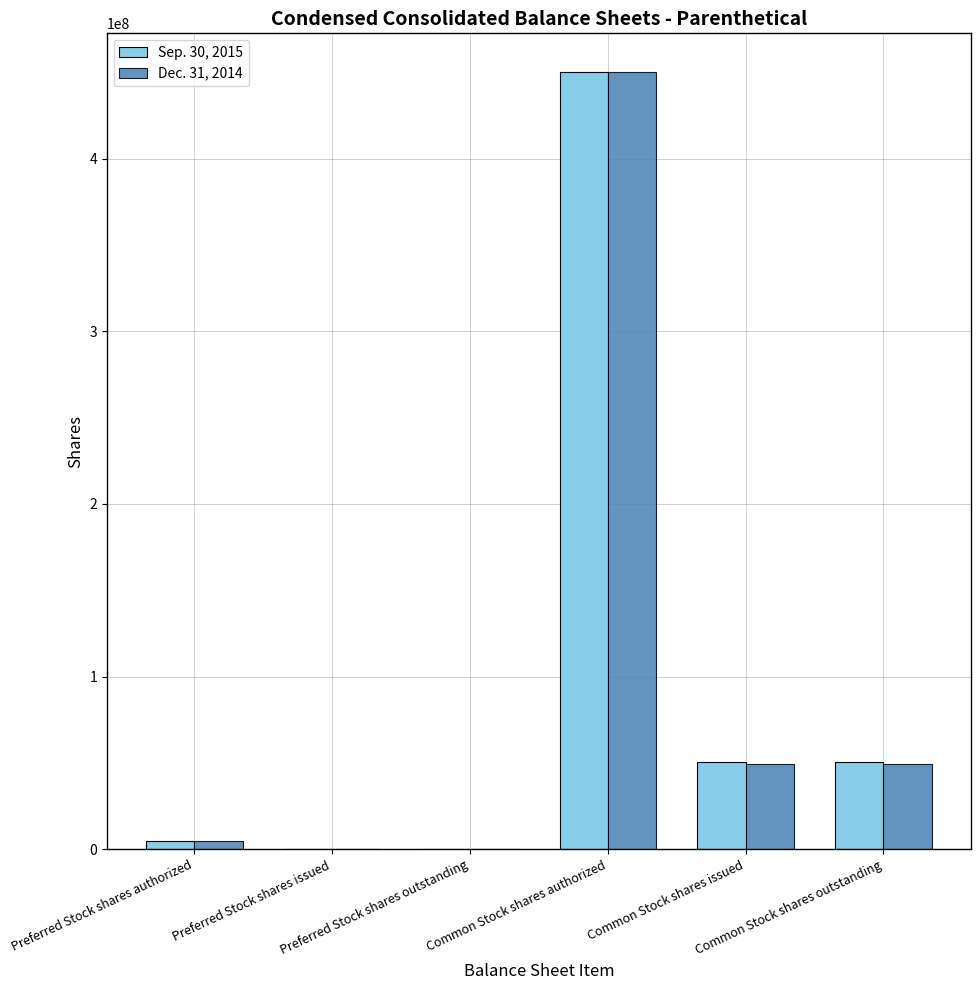

What is the greatest value displayed?

450000000